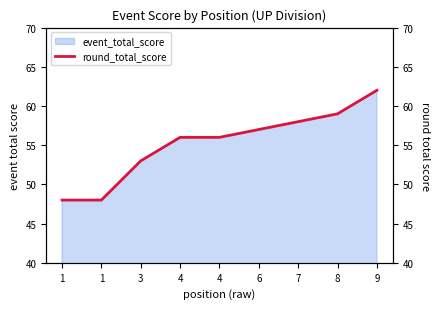

Which has a higher value, 6 or 8?

8